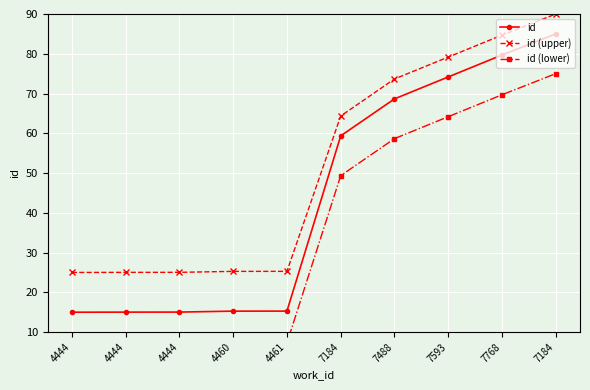

Which series has the largest total across all categories?

id (upper)